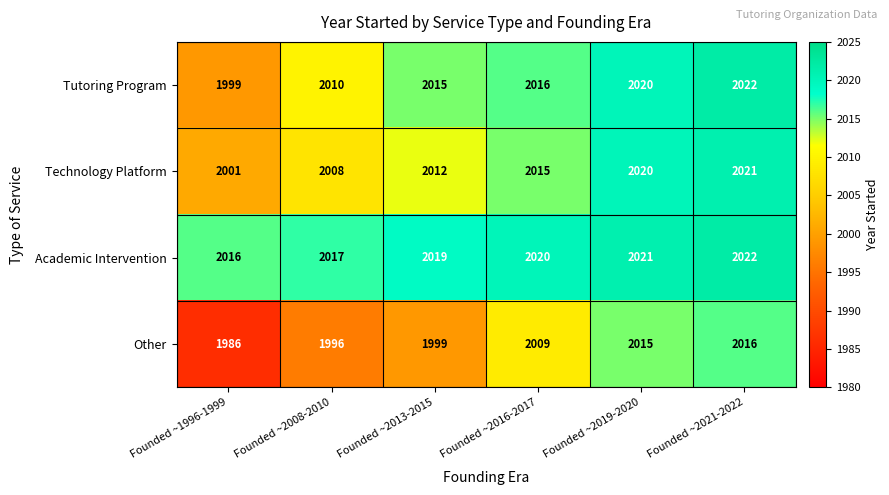

Count the number of categories in the chart.

6